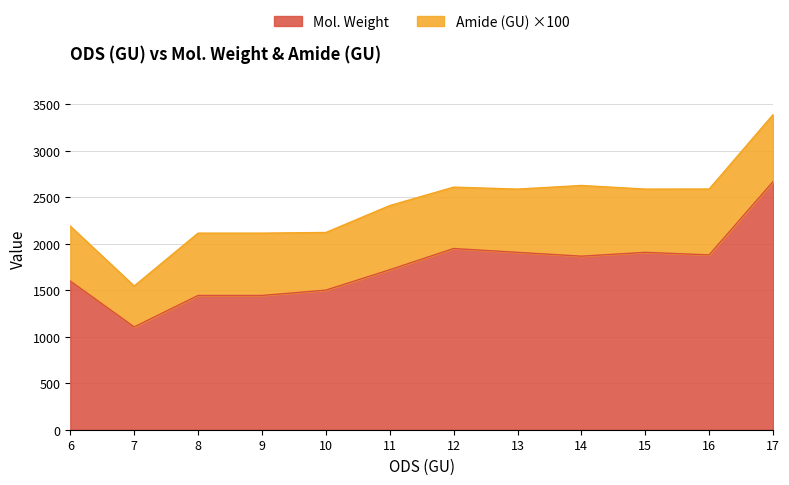

At which label is the value closest to 1886?

16